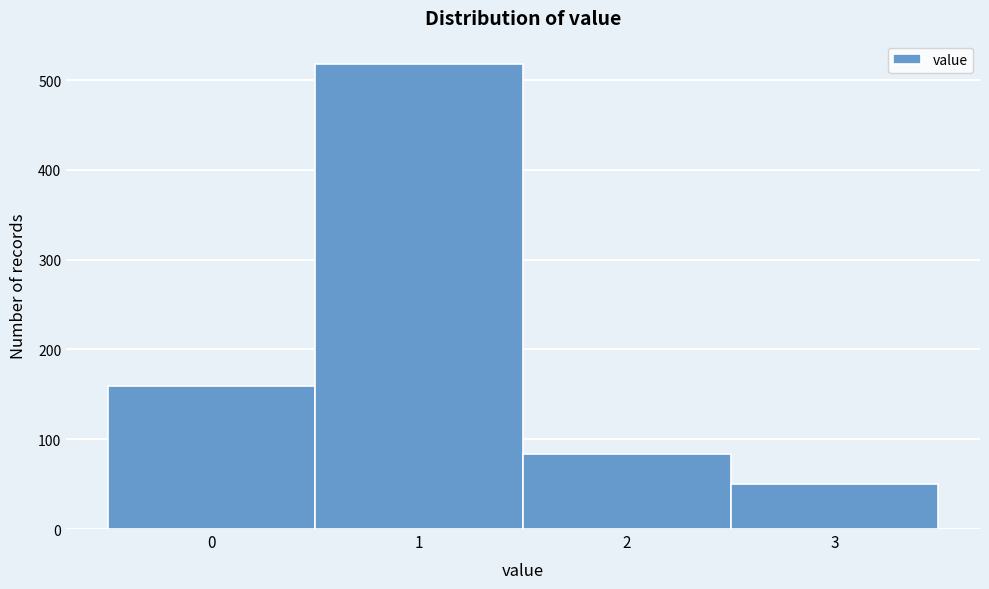

Which range on the x-axis has the tallest bar?

0.5 to 1.5